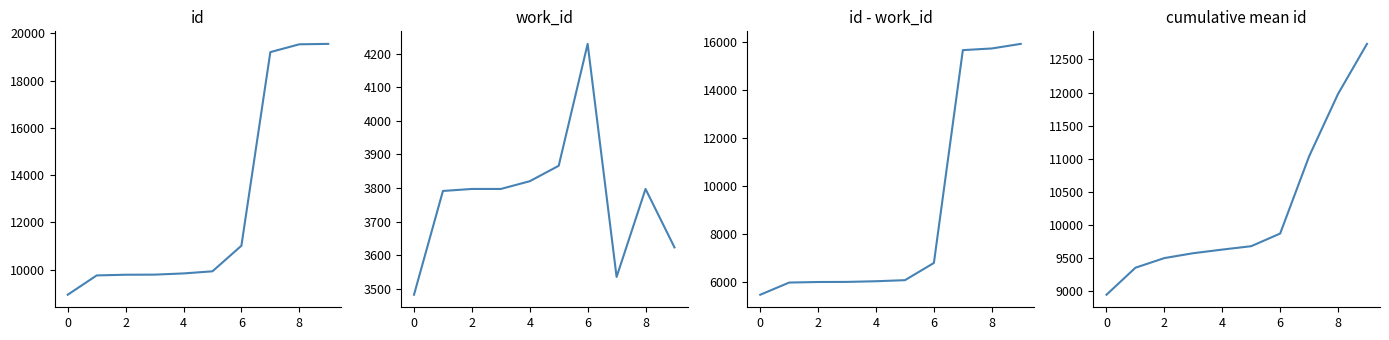

What is the sum of the cumulative mean id values at 4 and 8?

21599.8